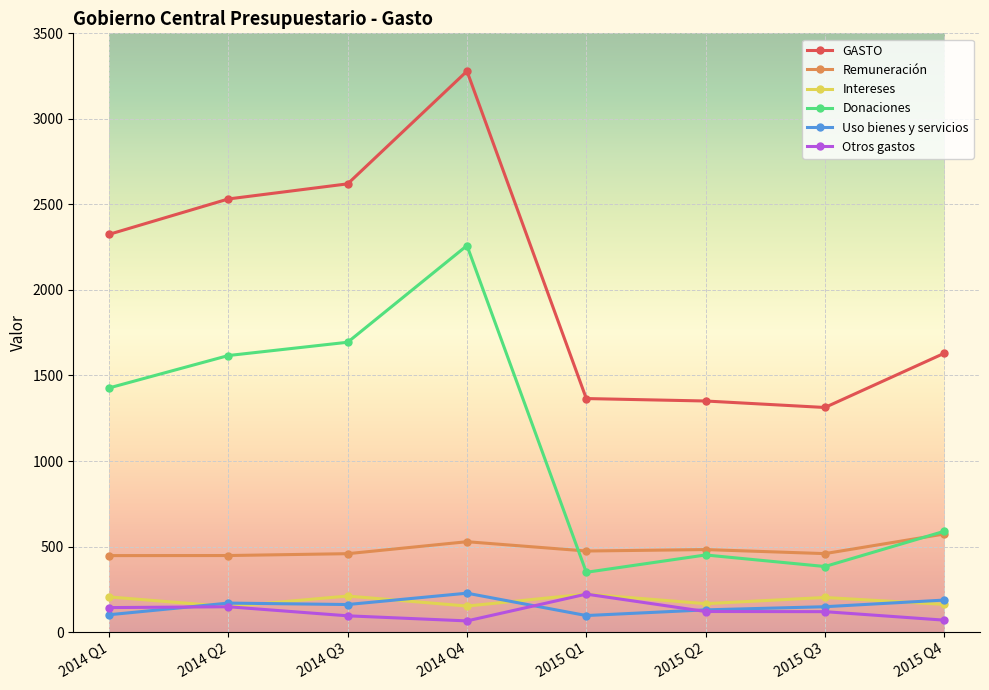

What is the greatest value displayed?

3279.0